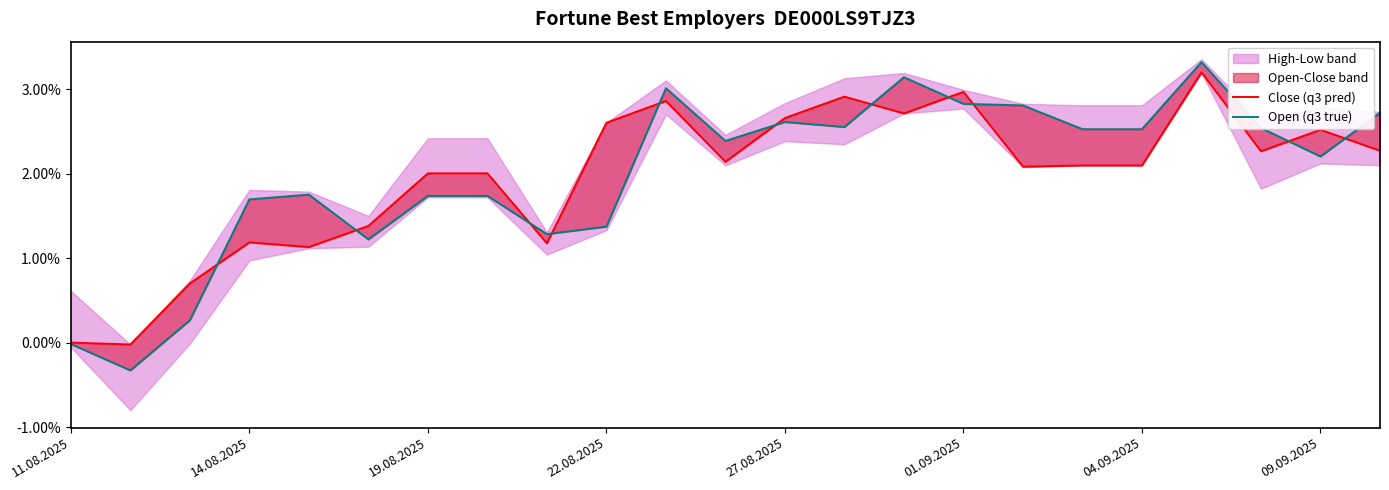

How many intersections are there between Open (q3 true) and Close (q3 pred)?

11